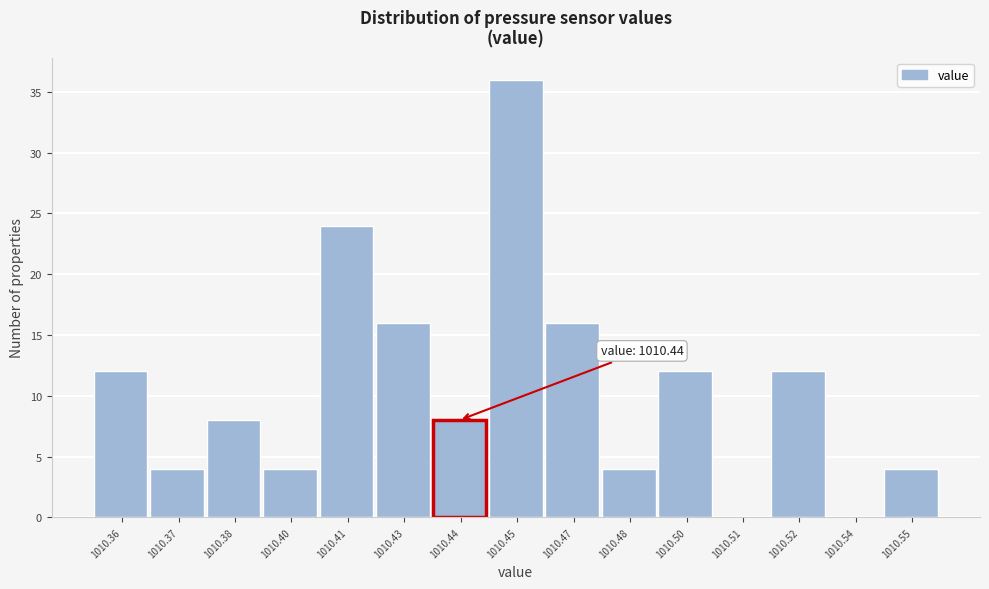

Reading left to right, transcribe all the data shown in this chart.

1010.36=12	1010.37=4	1010.38=8	1010.40=4	1010.41=24	1010.43=16	1010.44=8	1010.45=36	1010.47=16	1010.48=4	1010.50=12	1010.51=0	1010.52=12	1010.54=0	1010.55=4